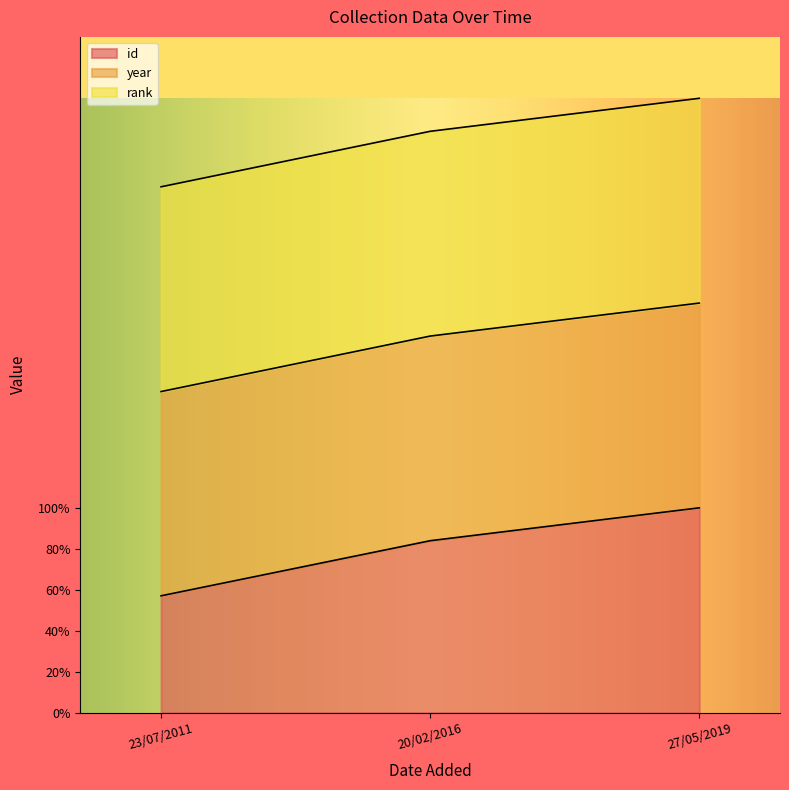

What is the average value of the id series?

80.3